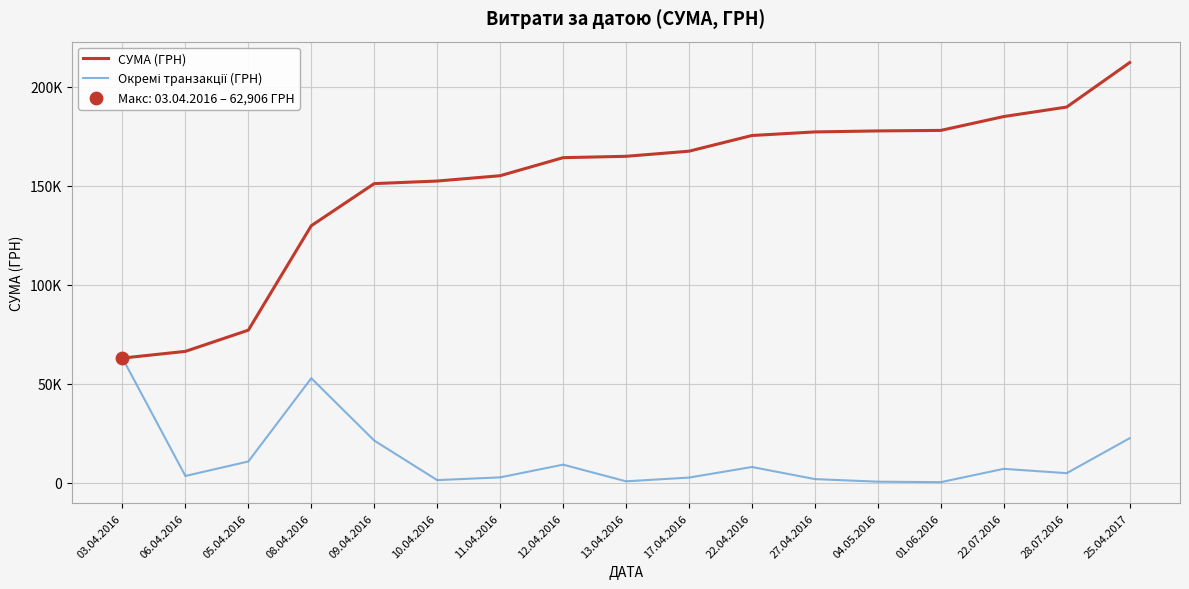

Which series has the largest total across all categories?

СУМА (ГРН)